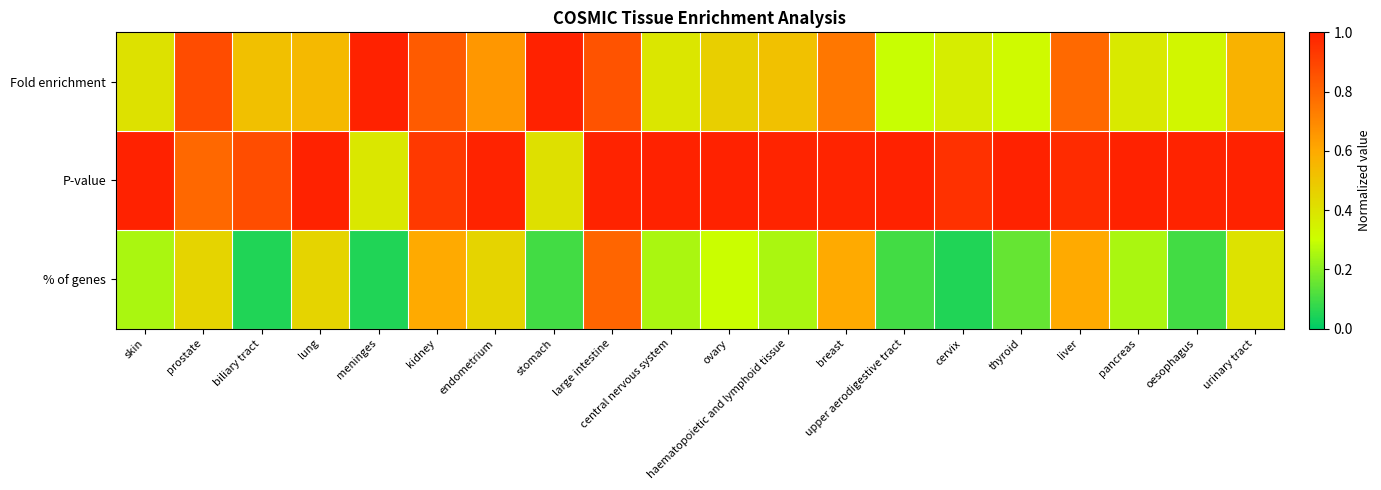

Reading left to right, extract all data points from this chart.

Fold enrichment: skin=0.4	prostate=0.9	biliary tract=0.5	lung=0.5	meninges=2.1	kidney=0.8	endometrium=0.7	stomach=1.4	large intestine=0.9	central nervous system=0.4	ovary=0.5	haematopoietic and lymphoid tissue=0.5	breast=0.7	upper aerodigestive tract=0.3	cervix=0.4	thyroid=0.3	liver=0.8	pancreas=0.4	oesophagus=0.3	urinary tract=0.6
P-value: skin=1.0	prostate=0.8	biliary tract=0.9	lung=1.0	meninges=0.4	kidney=0.9	endometrium=1.0	stomach=0.4	large intestine=1.0	central nervous system=1.0	ovary=1.0	haematopoietic and lymphoid tissue=1.0	breast=1.0	upper aerodigestive tract=1.0	cervix=1.0	thyroid=1.0	liver=1.0	pancreas=1.0	oesophagus=1.0	urinary tract=1.0
% of genes: skin=0.2	prostate=0.5	biliary tract=0.1	lung=0.5	meninges=0.1	kidney=0.6	endometrium=0.5	stomach=0.1	large intestine=0.8	central nervous system=0.2	ovary=0.3	haematopoietic and lymphoid tissue=0.2	breast=0.6	upper aerodigestive tract=0.1	cervix=0.1	thyroid=0.1	liver=0.6	pancreas=0.2	oesophagus=0.1	urinary tract=0.4